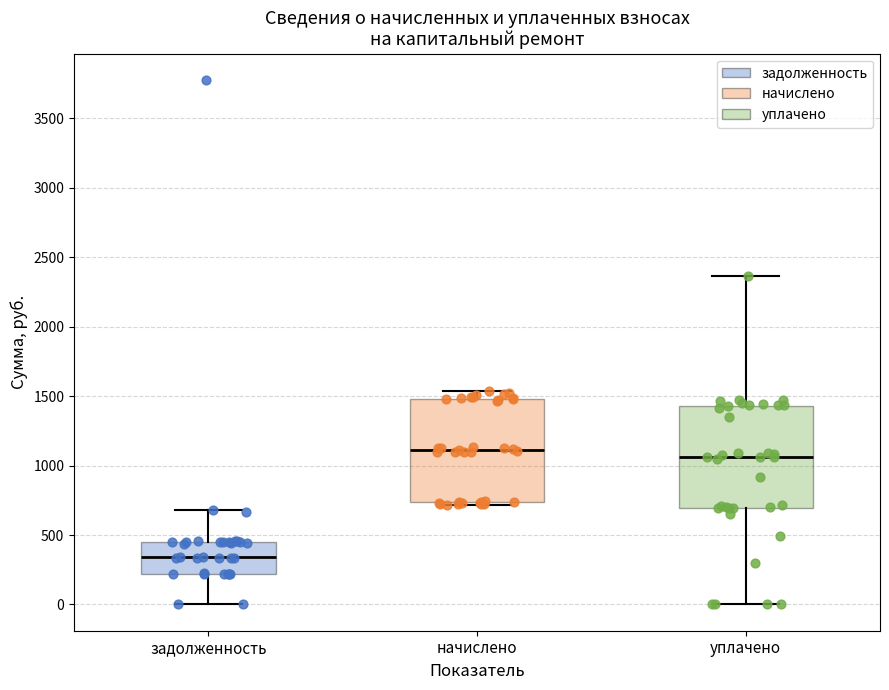

Reading left to right, read every box against the y-axis: the position of its median line, the range the box covers, and the ends of its whiskers. The values are not printed on the chart, so give them approximately, as read against the axis.

задолженность: median 350, box 200 to 450, whiskers 0 to 700
начислено: median 1100, box 750 to 1500, whiskers 700 to 1550
уплачено: median 1050, box 700 to 1450, whiskers 0 to 2350